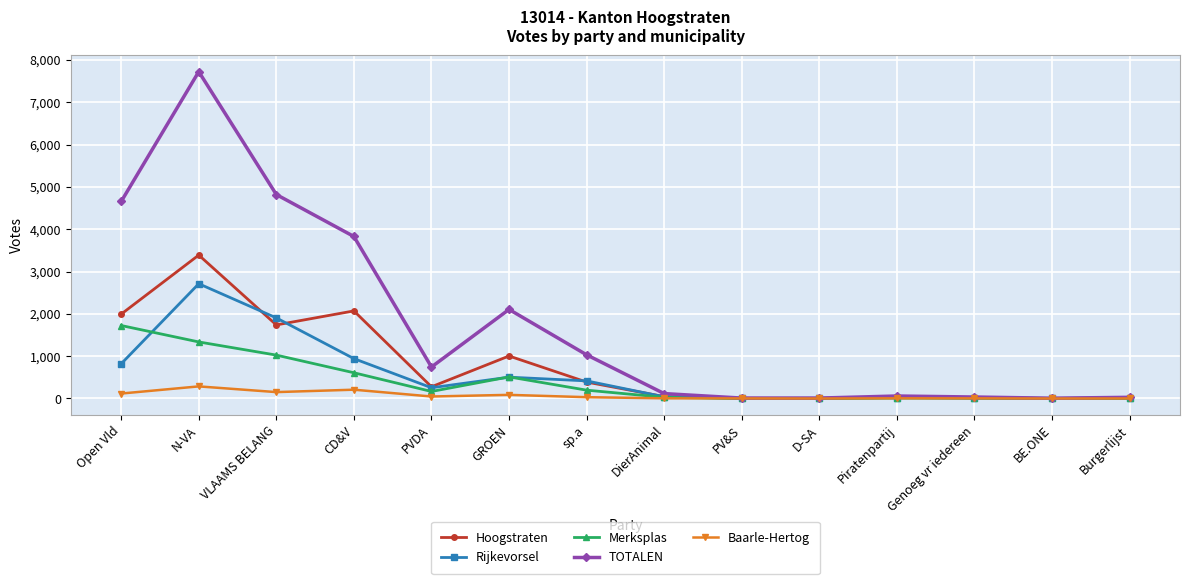

What is the difference between the second highest and second lowest values in the Baarle-Hertog series?

208